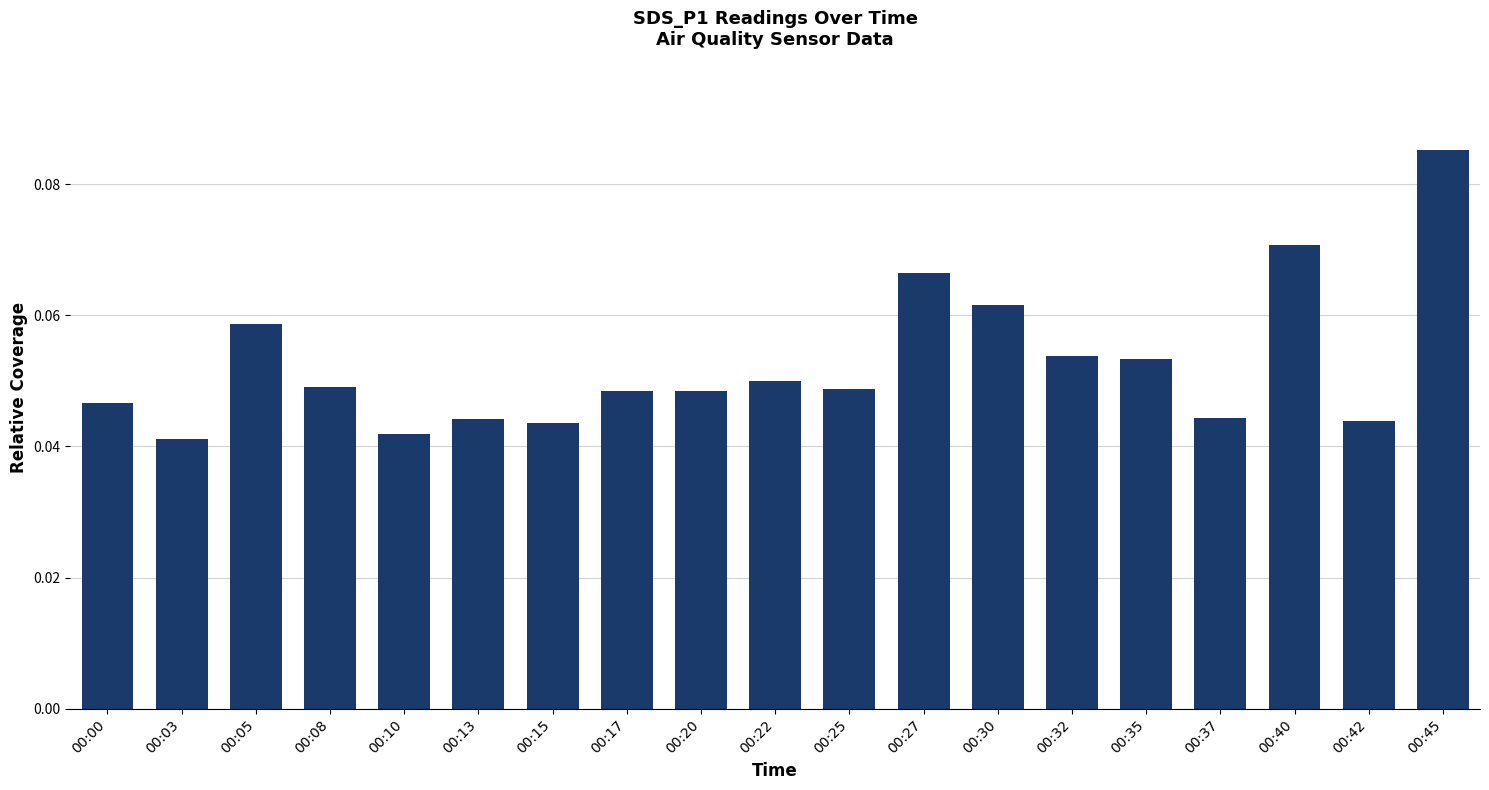

What is the sum of all values?

1.0